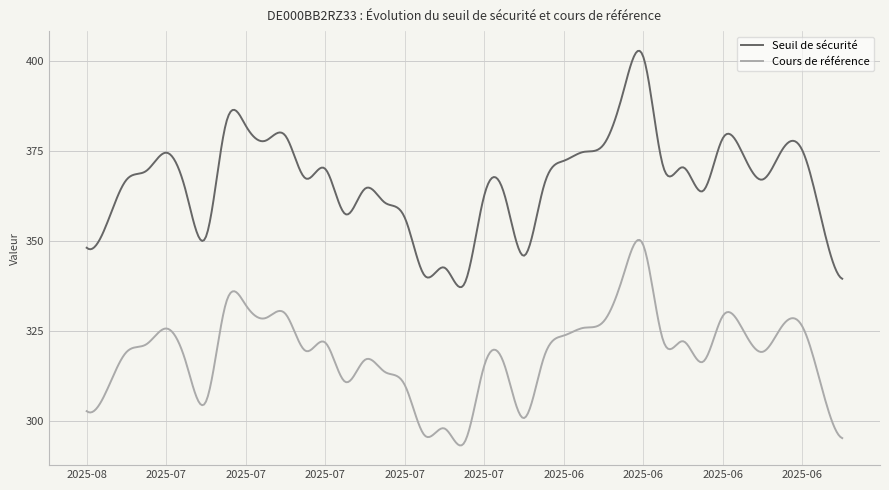

What is the minimum value for Seuil de sécurité?

337.1